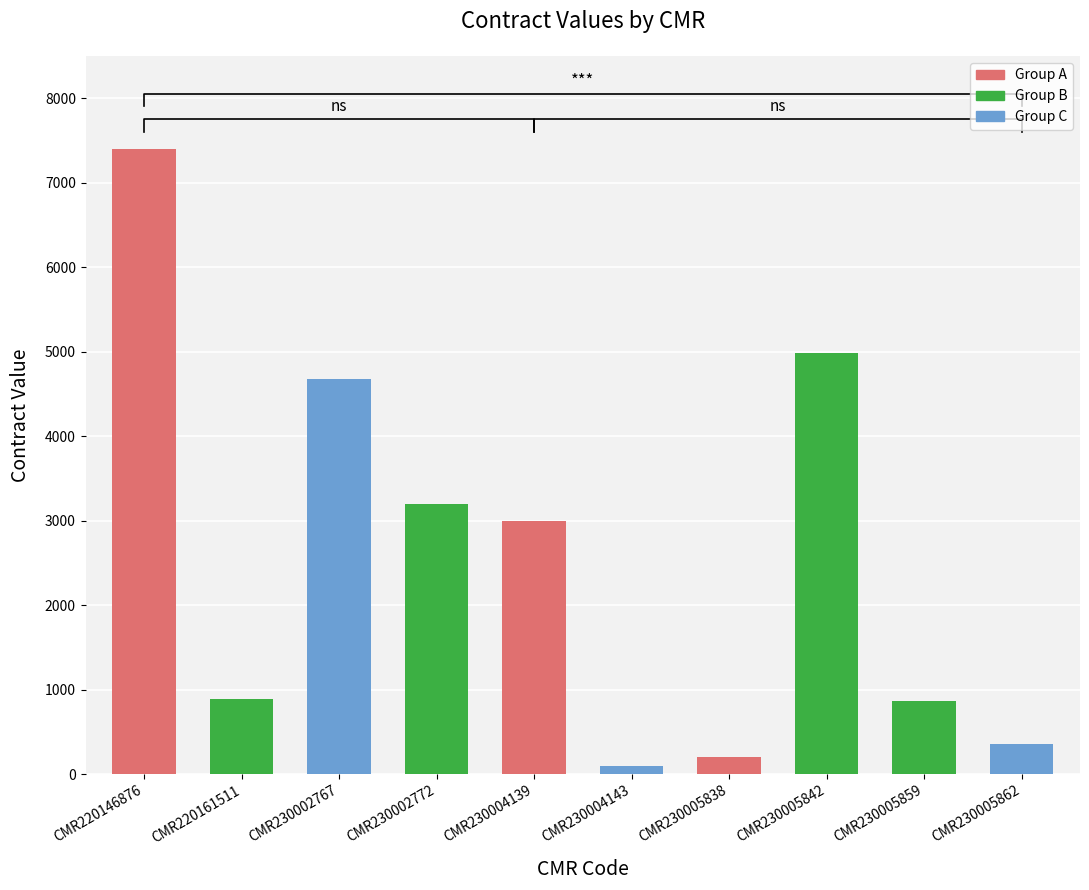

The value at CMR230004139 is 3000.0. True or false?

True